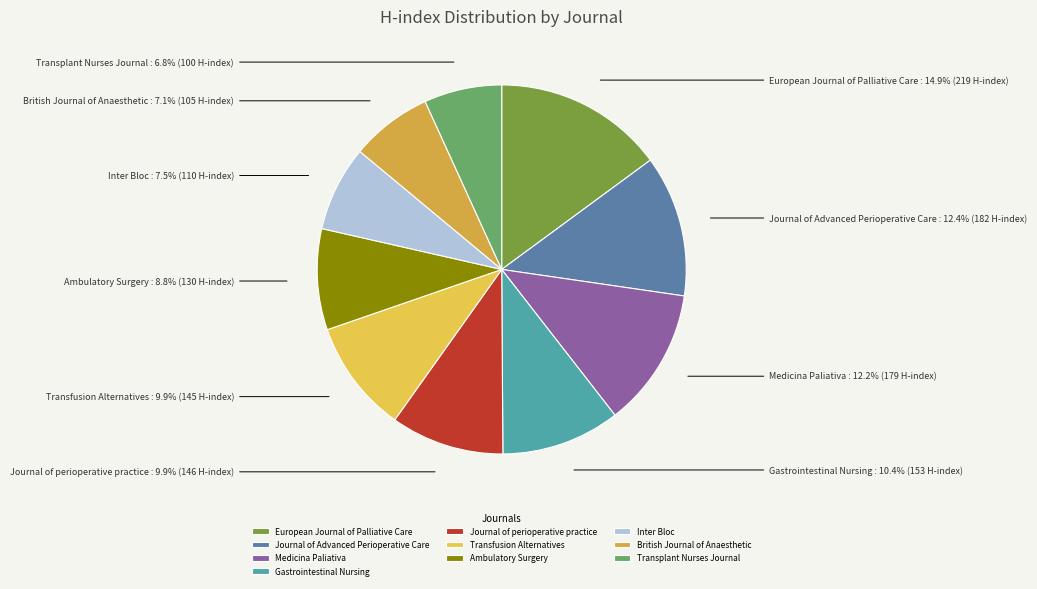

What percentage do Inter Bloc and Transplant Nurses Journal together represent?

14.3%